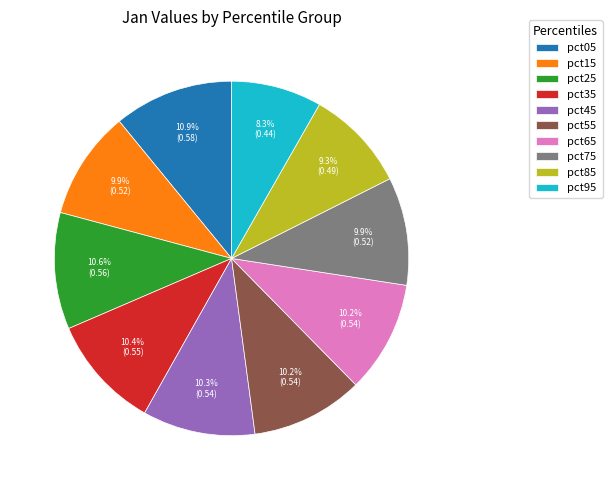

To the nearest percent, what is the average slice percentage?

10%